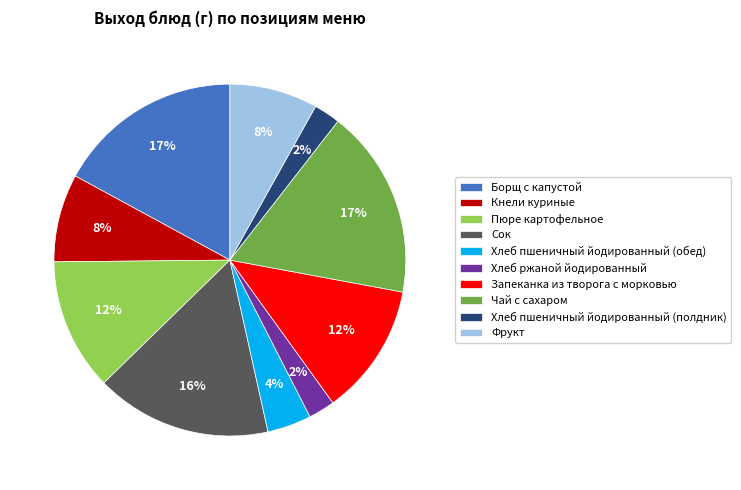

Which has a higher value, Фрукт or Запеканка из творога с морковью?

Запеканка из творога с морковью